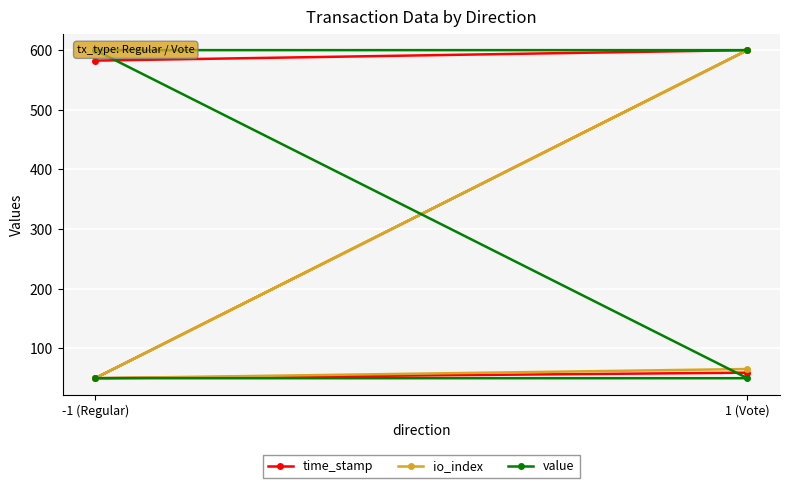

Reading left to right, list all the values displayed in this chart.

time_stamp: 582.4	600.0	50.0	59.3
io_index: 50.0	600.0	50.0	65.4
value: 50.0	50.0	600.0	600.0